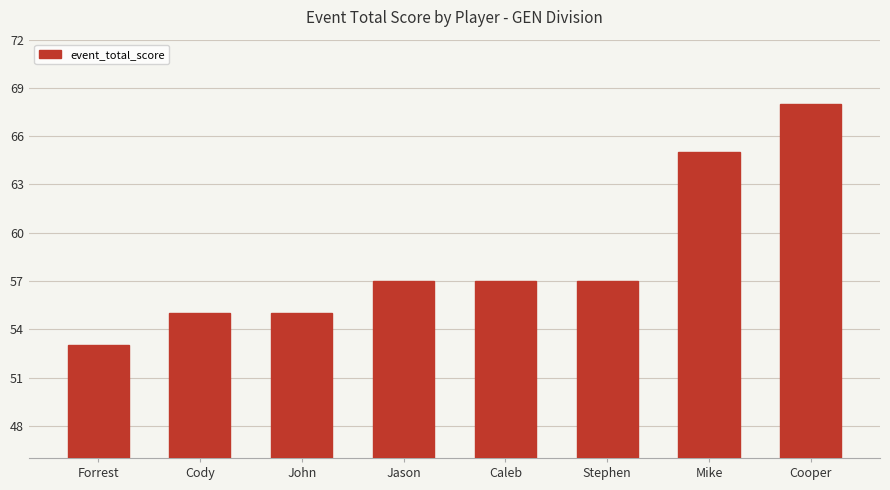

What is the label of the 6th bar from the right?

John